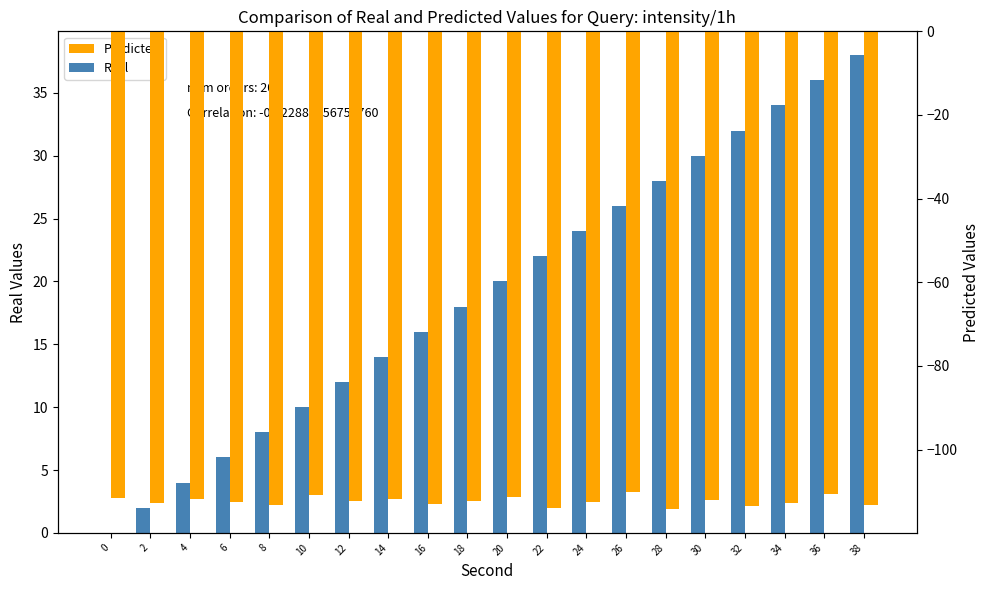

What is the maximum value for Predicted?

-110.2